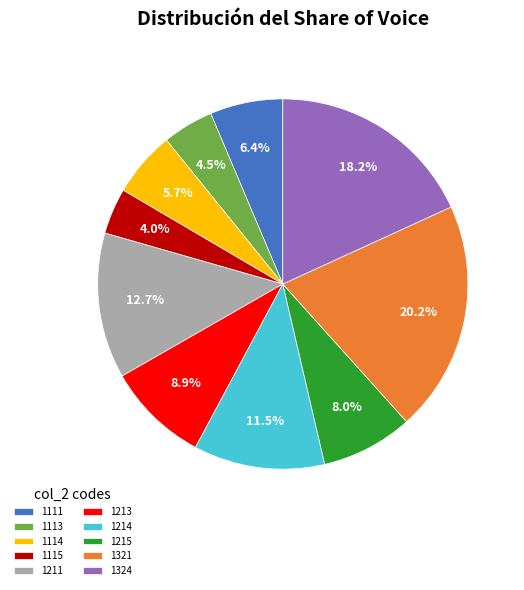

What is the ratio of the value at 1111 to the value at 1115?

1.6